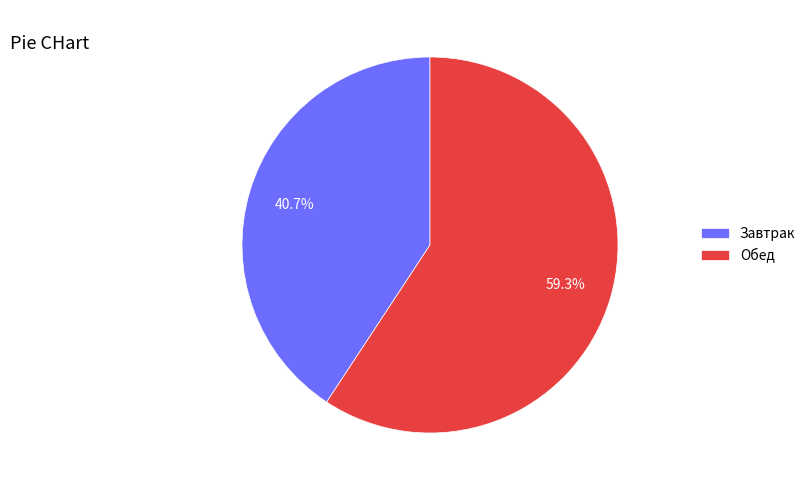

Rank the categories by value from highest to lowest.

Обед, Завтрак